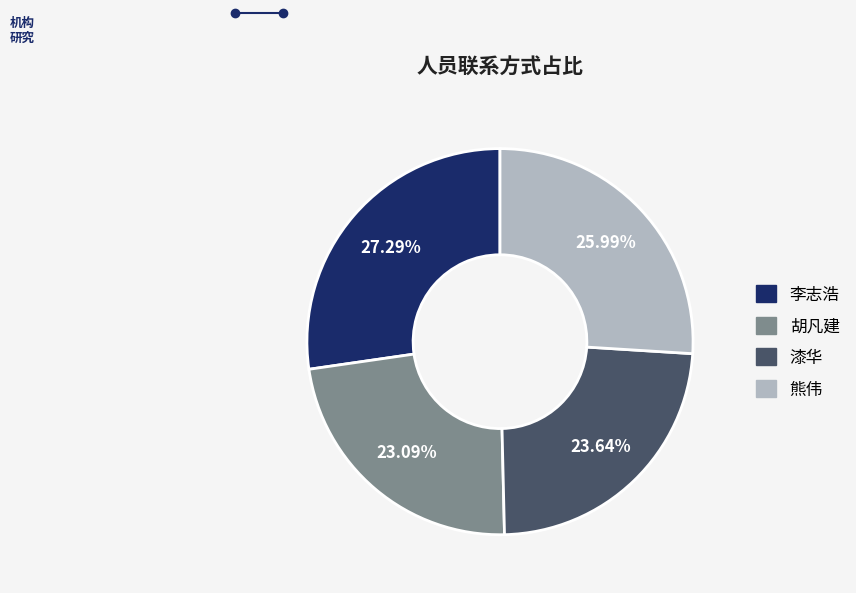

Is 熊伟 the majority of the pie?

No